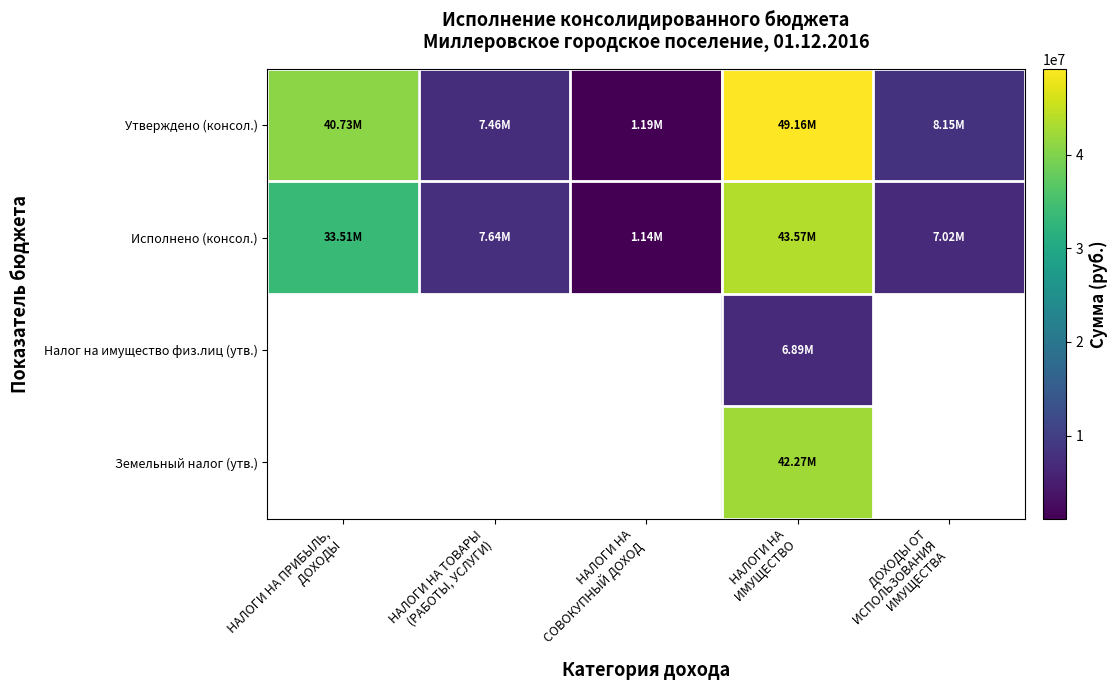

What is the difference between the highest and lowest values at НАЛОГИ НА ТОВАРЫ
 (РАБОТЫ, УСЛУГИ)?

180534.5